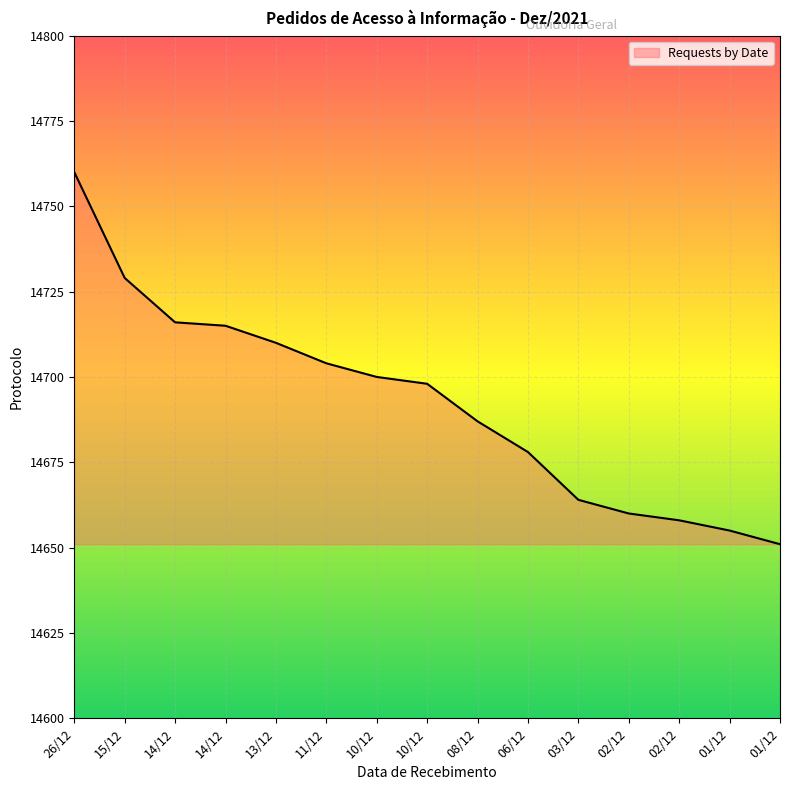

Reading left to right, extract all data points from this chart.

14760	14729	14716	14715	14710	14704	14700	14698	14687	14678	14664	14660	14658	14655	14651